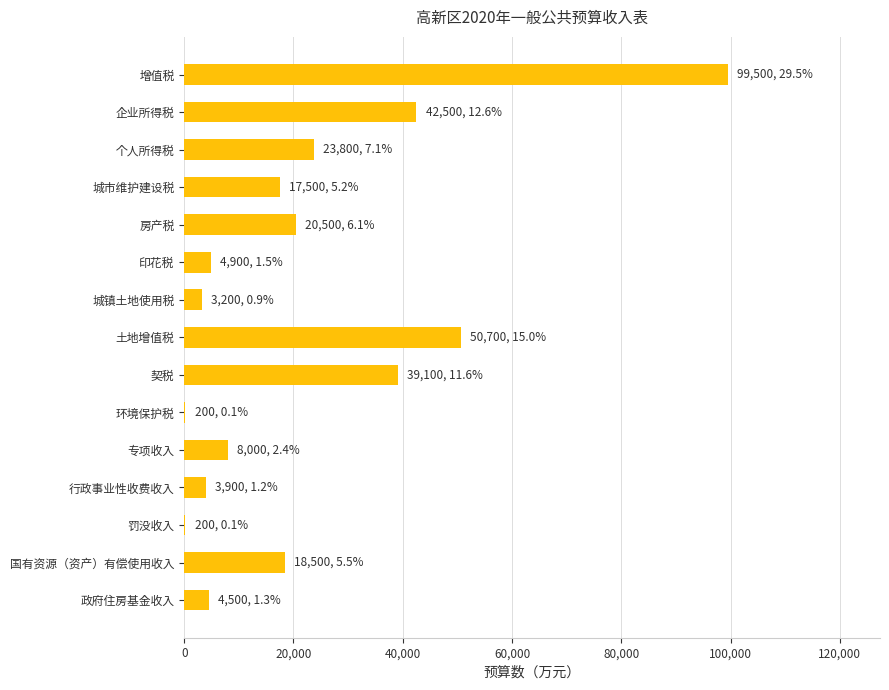

Is it true that the value at 企业所得税 is 21106?

False